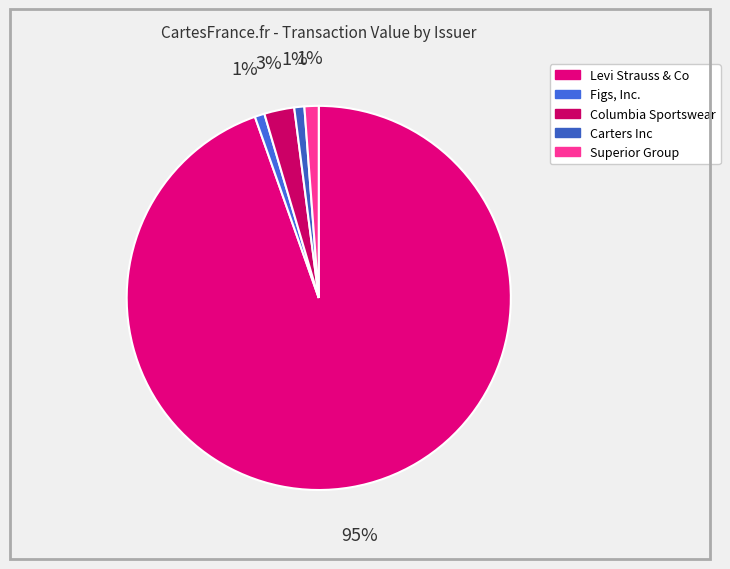

Between Superior Group and Figs, Inc., which is larger?

Superior Group